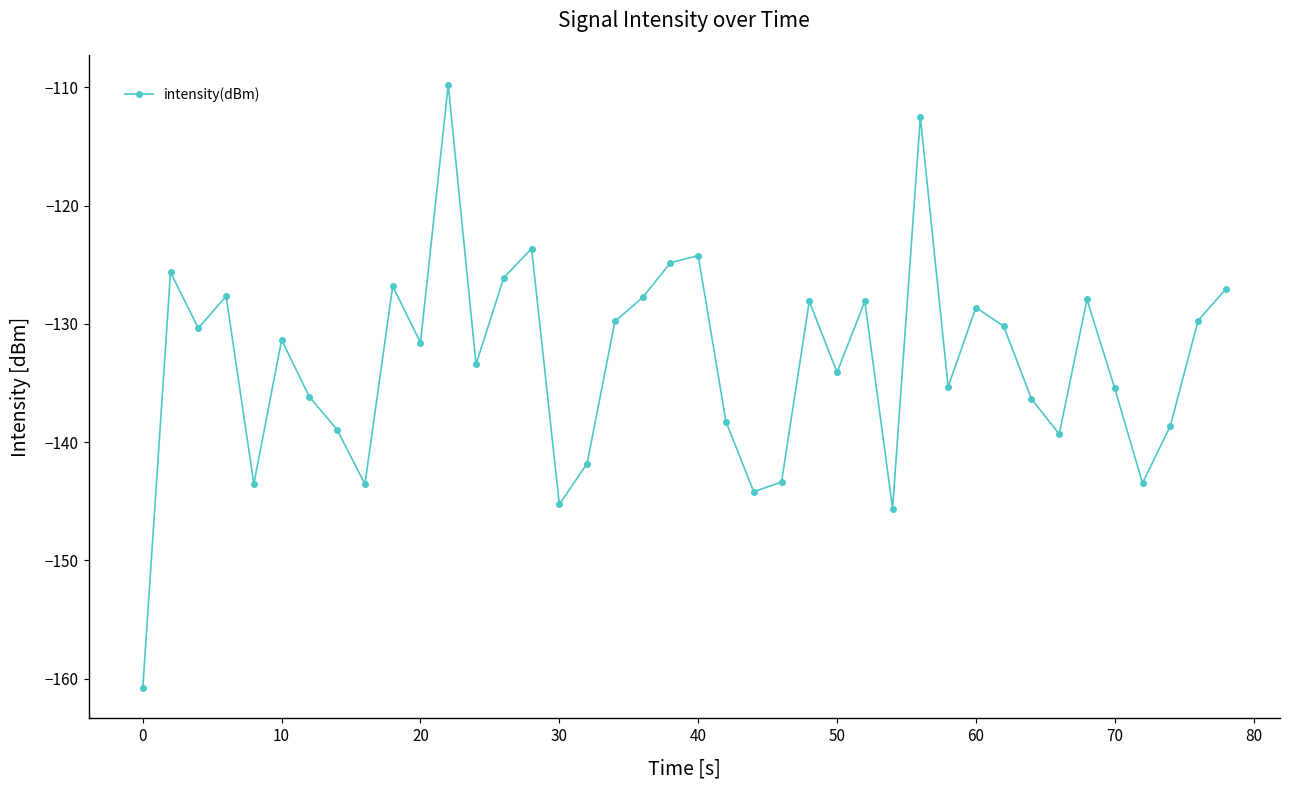

What is the difference between the maximum and minimum values?

51.0